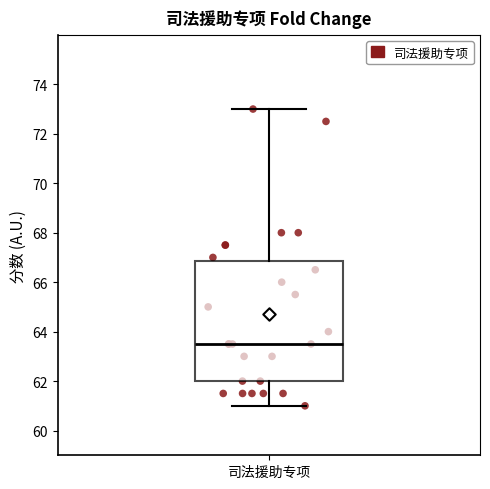

Transcribe this box plot: give where the median line is, the range the box spans, and where the two whiskers end, as read against the y-axis. The values are not printed on the chart, so give them approximately, as read against the axis.

median 63.6, box 62.0 to 66.8, whiskers 61.0 to 73.0